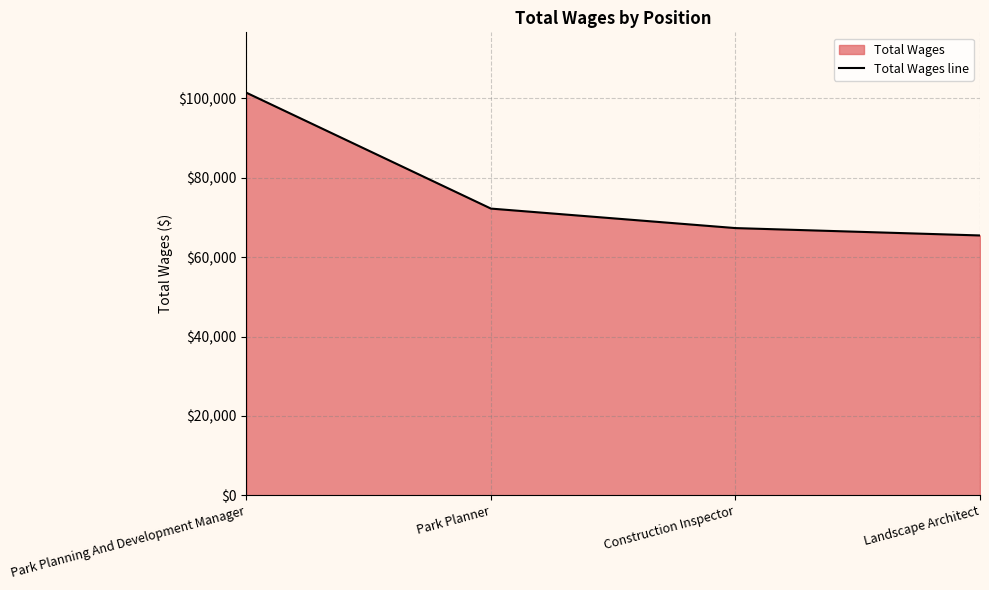

Does the chart display data point markers on the line(s)?

No